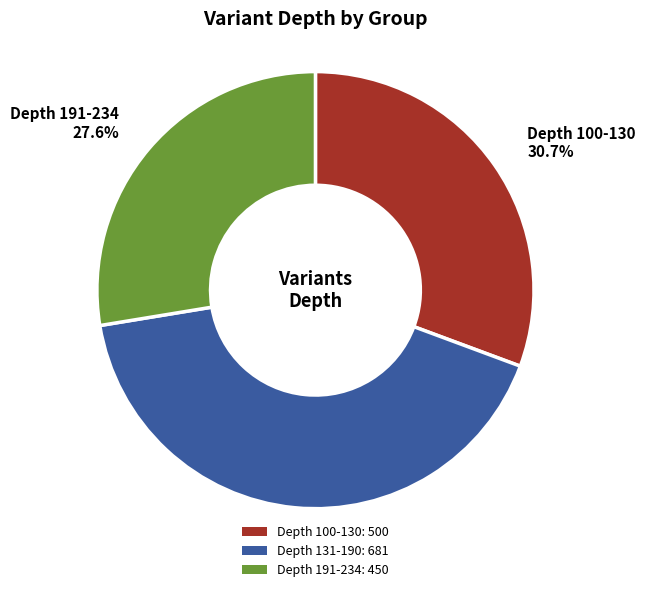

Which has a higher value, Depth 131-190: 681 or Depth 191-234: 450?

Depth 131-190: 681